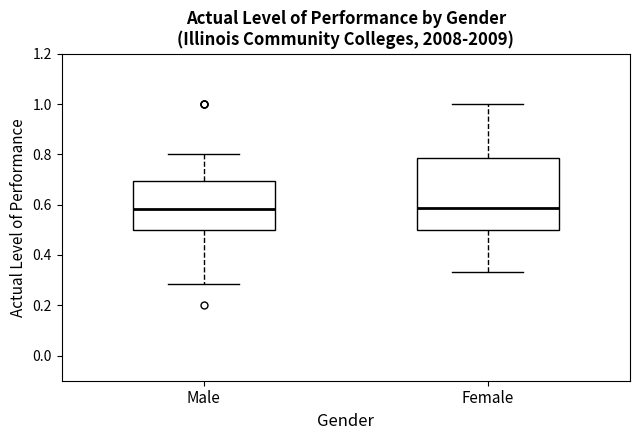

Where is the lower edge of the box for Female on the y-axis? The values are not printed on the chart, so give them approximately, as read against the axis.

0.50